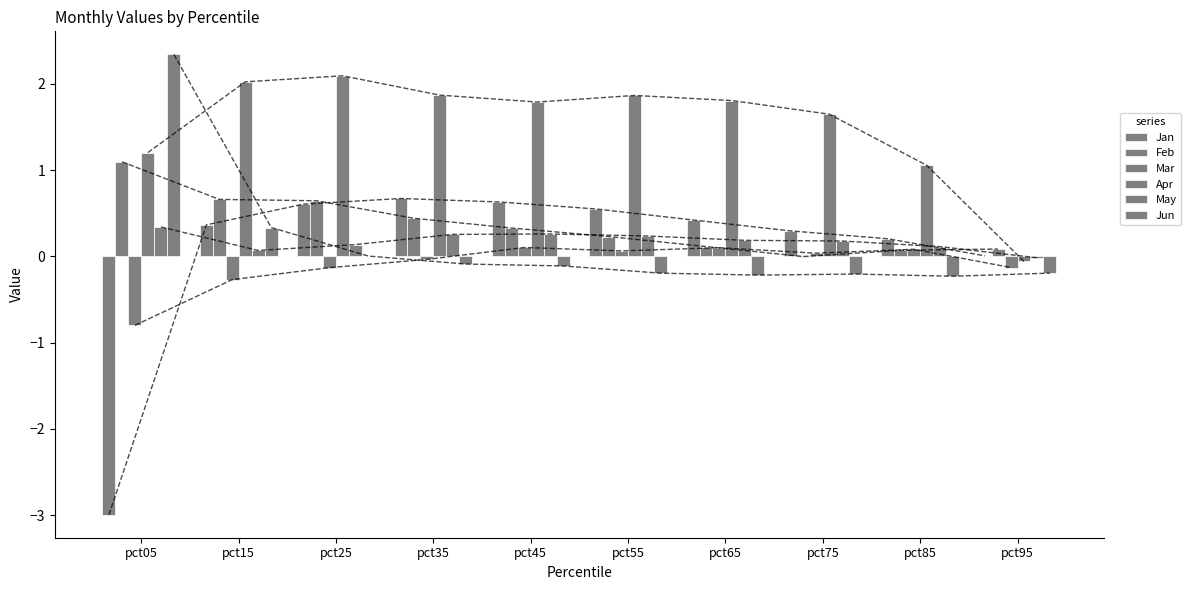

The value of Apr at pct45 is 1.0. True or false?

False